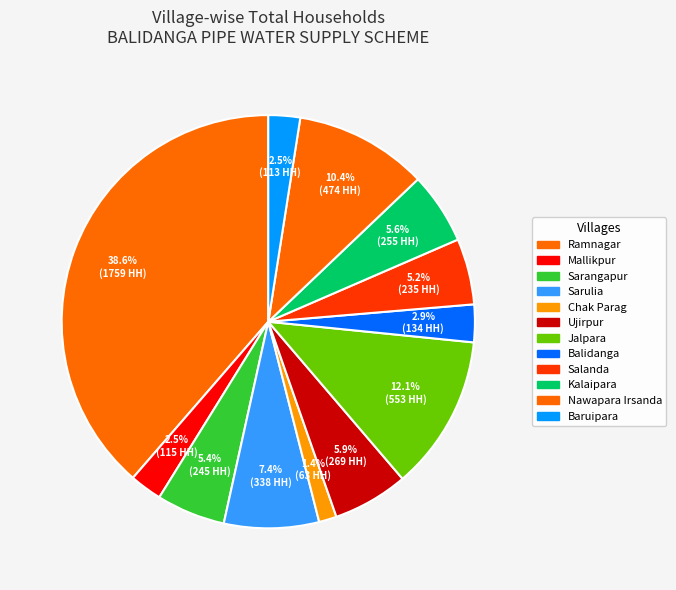

How many slices are in this pie chart?

12